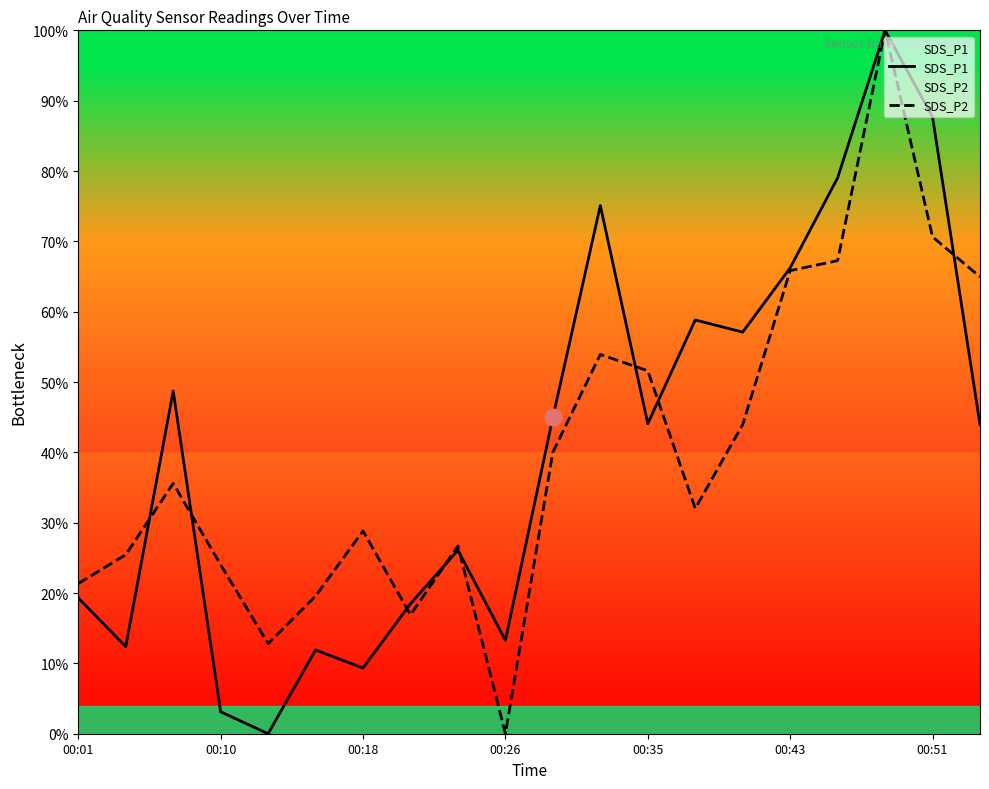

What is the greatest value displayed?

100.0